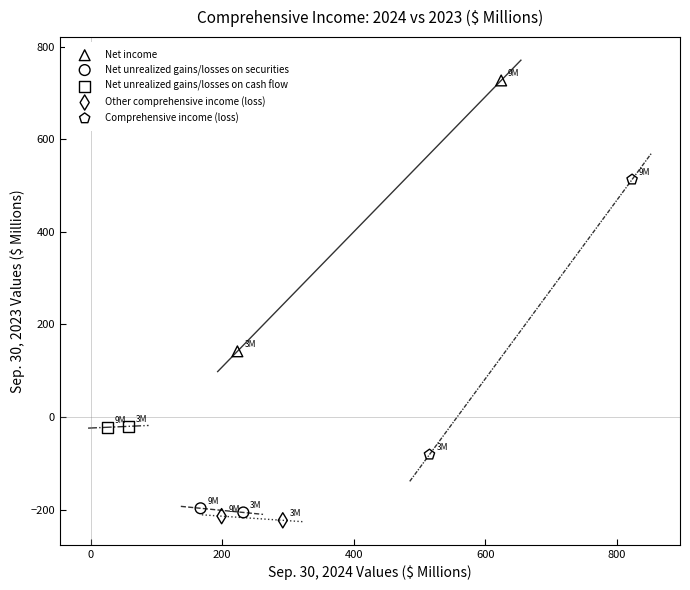

Which series contains the lowest Y value?

Other comprehensive income (loss)